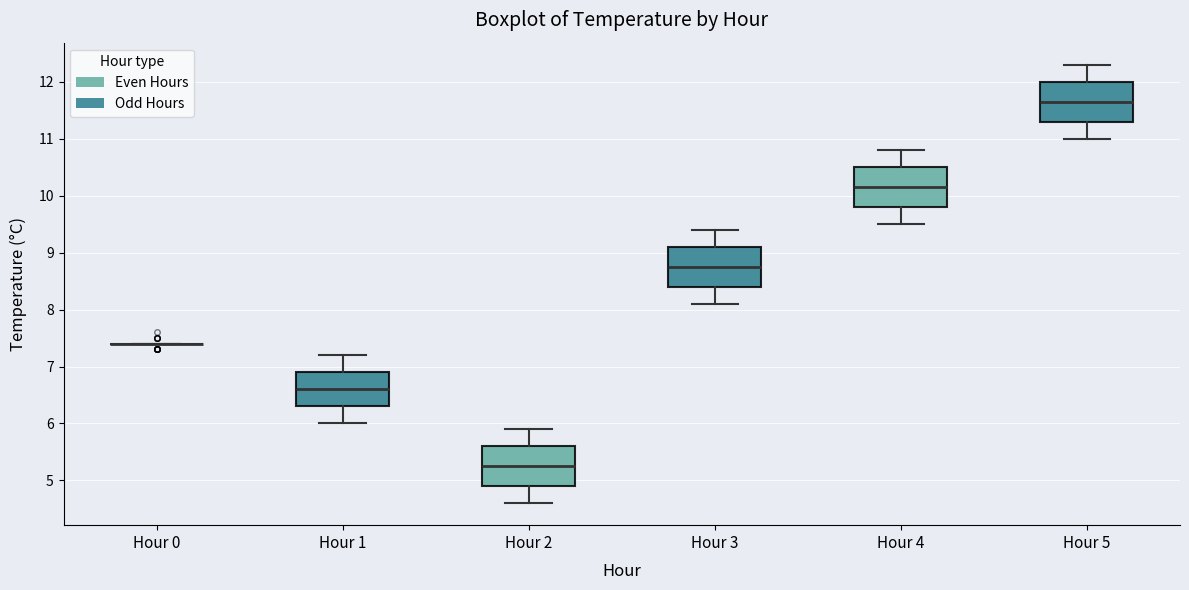

Where is the upper edge of the box for Hour 3 on the y-axis? The values are not printed on the chart, so give them approximately, as read against the axis.

9.1